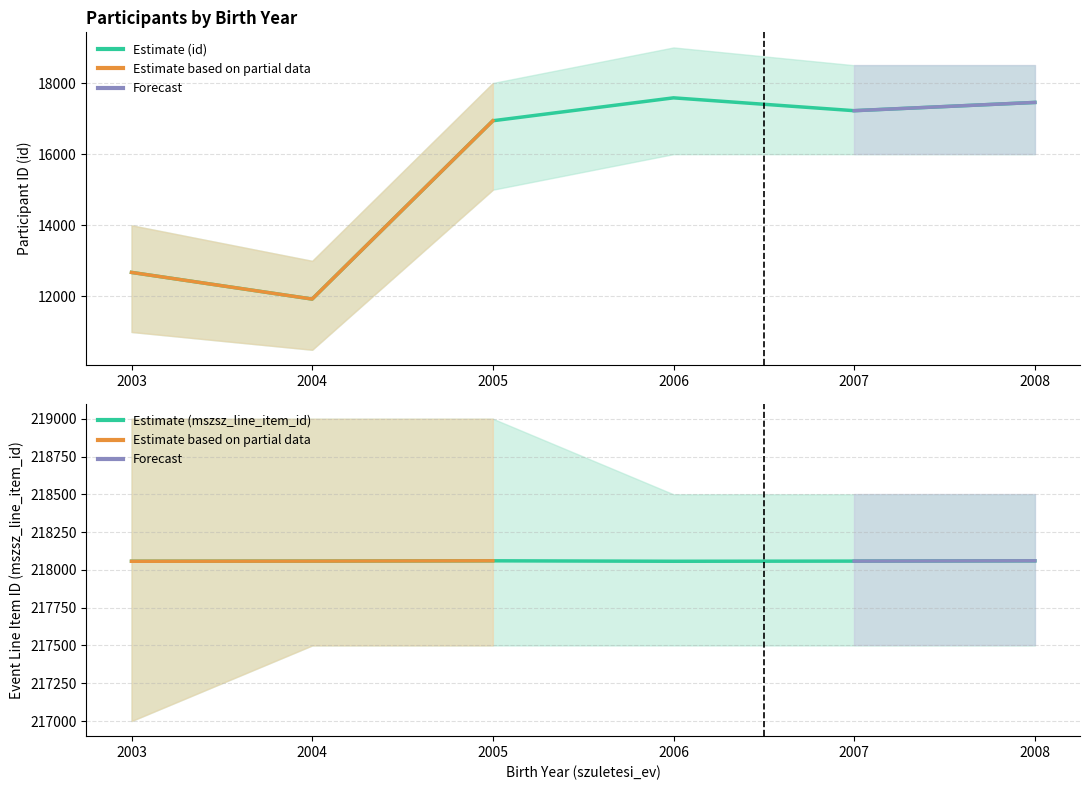

Does the chart have visible grid lines?

Yes